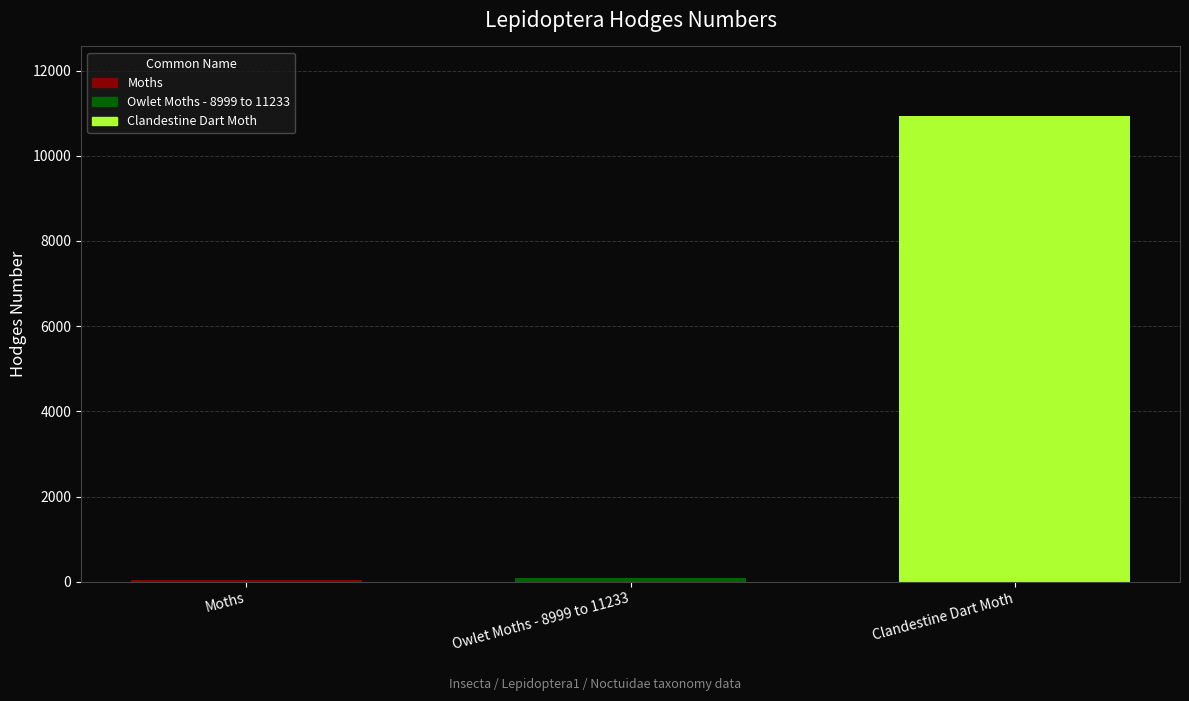

Where does the data first go above 93?

Owlet Moths - 8999 to 11233